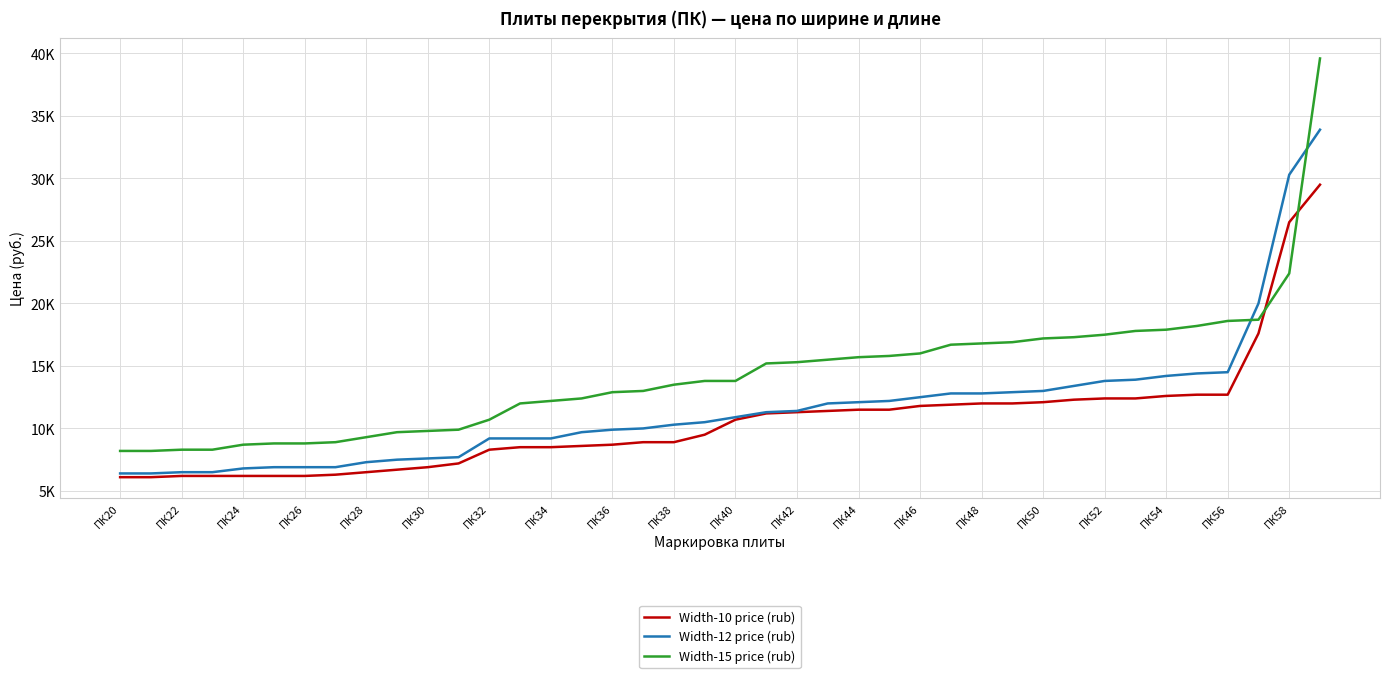

Does the chart display data point markers on the line(s)?

No